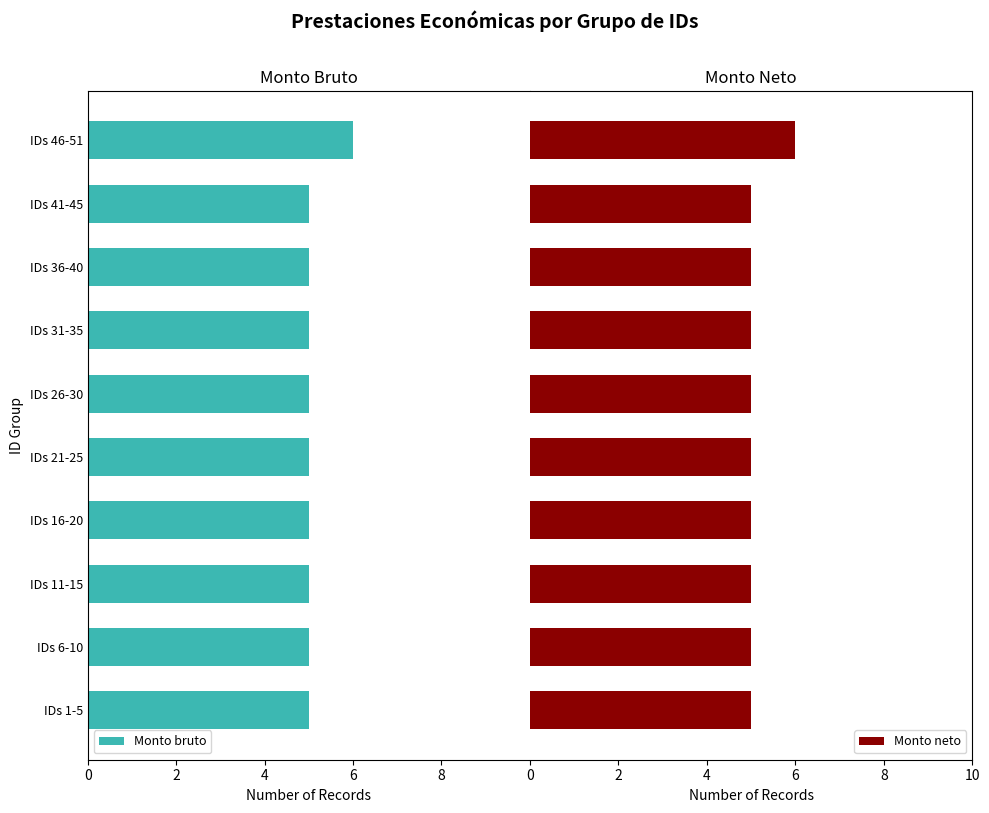

What is the minimum value for Monto neto?

5